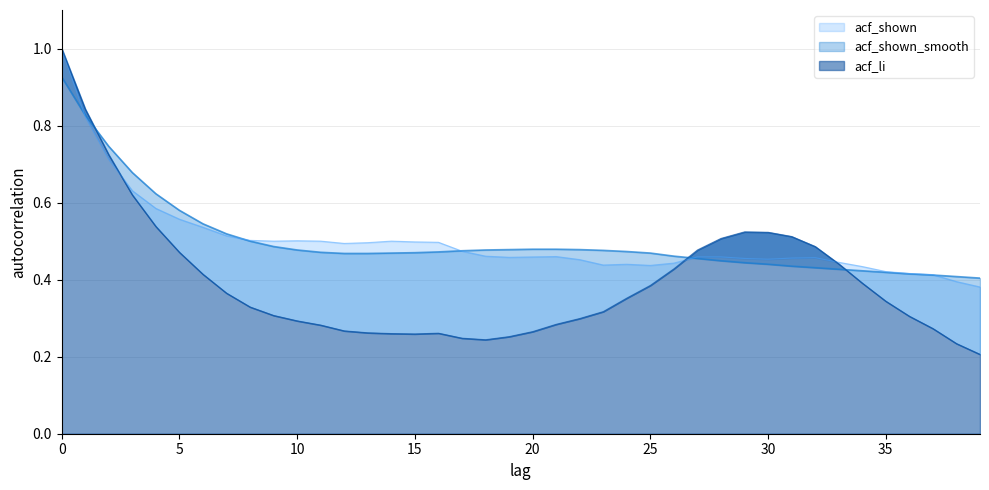

Which series has the widest spread of values?

acf_li